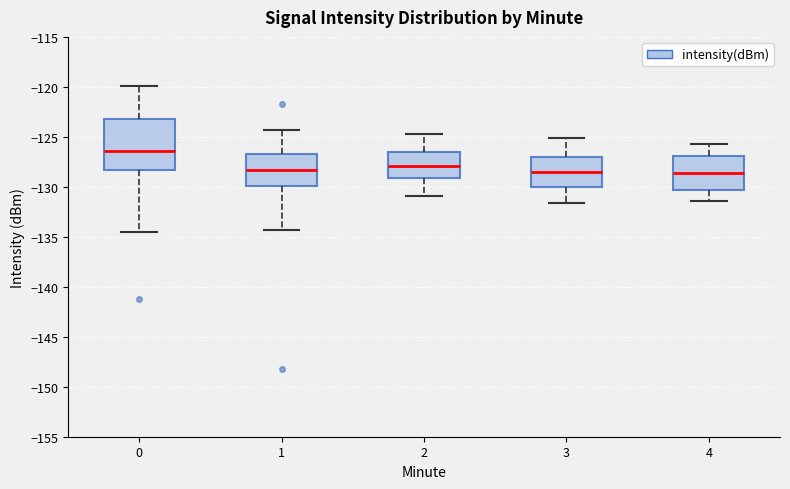

Where does the median line of the box at x = 0 sit on the y-axis? The values are not printed on the chart, so give them approximately, as read against the axis.

-126.5